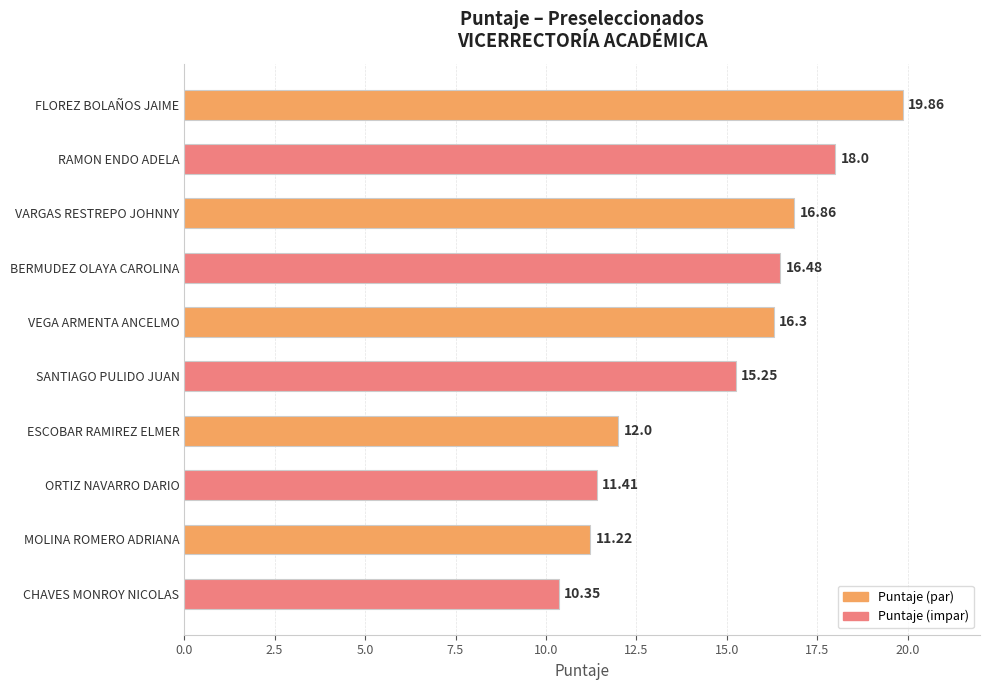

List the labels in order of value, smallest first.

CHAVES MONROY NICOLAS, MOLINA ROMERO ADRIANA, ORTIZ NAVARRO DARIO, ESCOBAR RAMIREZ ELMER, SANTIAGO PULIDO JUAN, VEGA ARMENTA ANCELMO, BERMUDEZ OLAYA CAROLINA, VARGAS RESTREPO JOHNNY, RAMON ENDO ADELA, FLOREZ BOLAÑOS JAIME